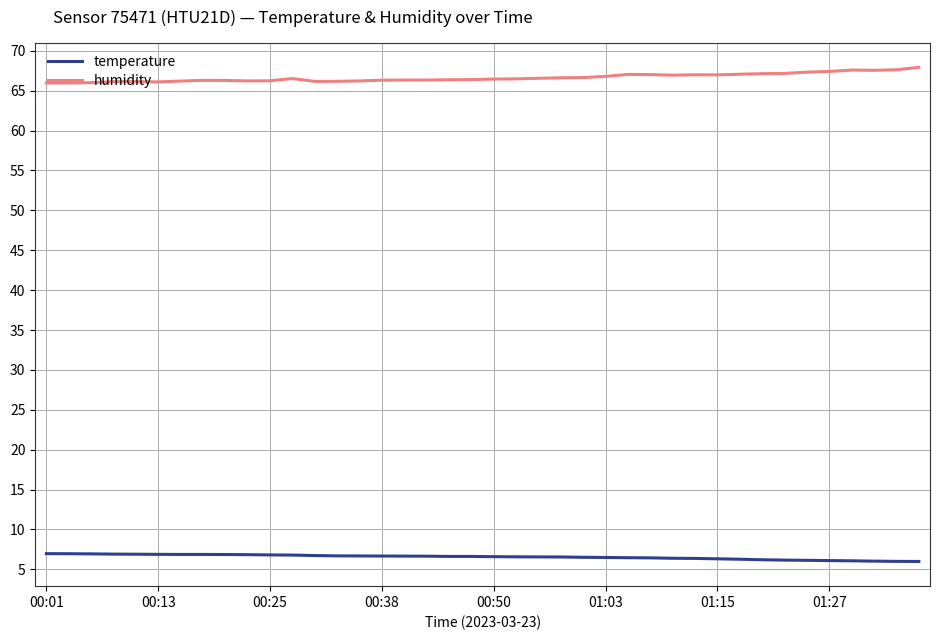

True or false: temperature and humidity cross at least once.

False